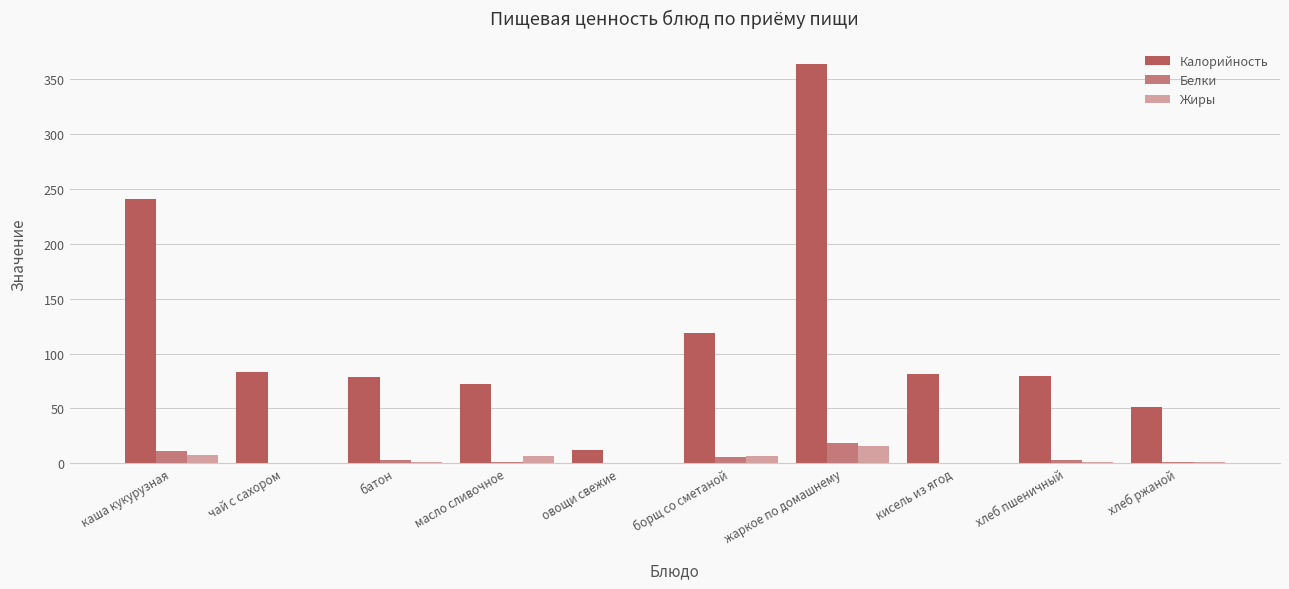

What value does the Жиры series have at каша кукурузная?

8.1